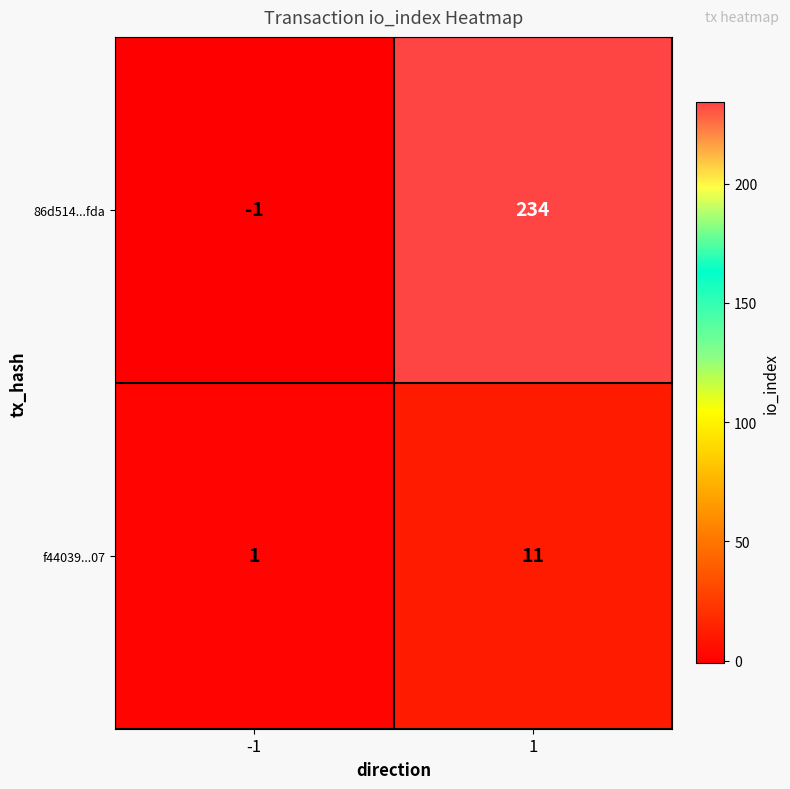

Which series has the widest spread of values?

86d514...fda